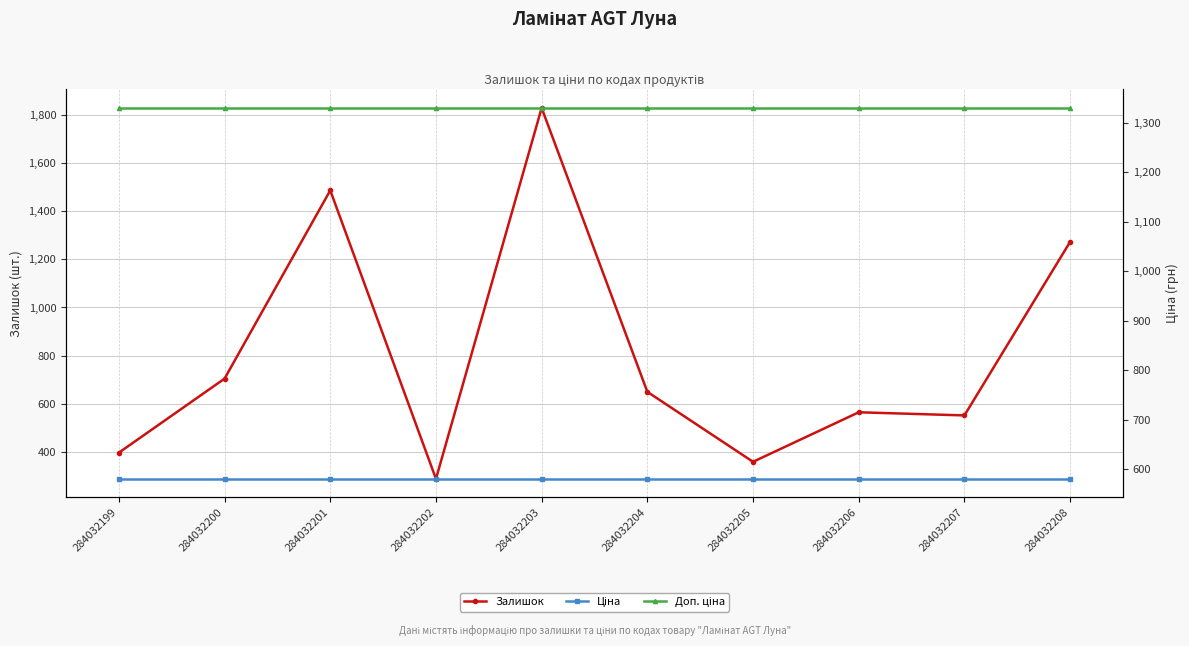

True or false: Доп. ціна and Ціна cross at least once.

False